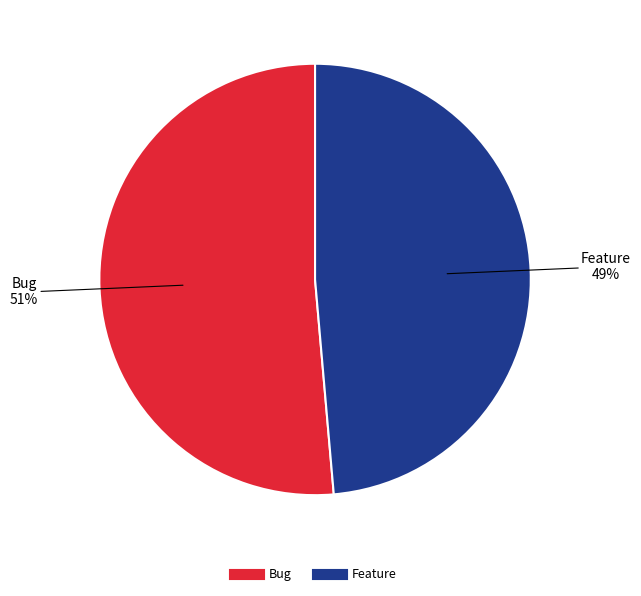

How many segments does this pie chart have?

2